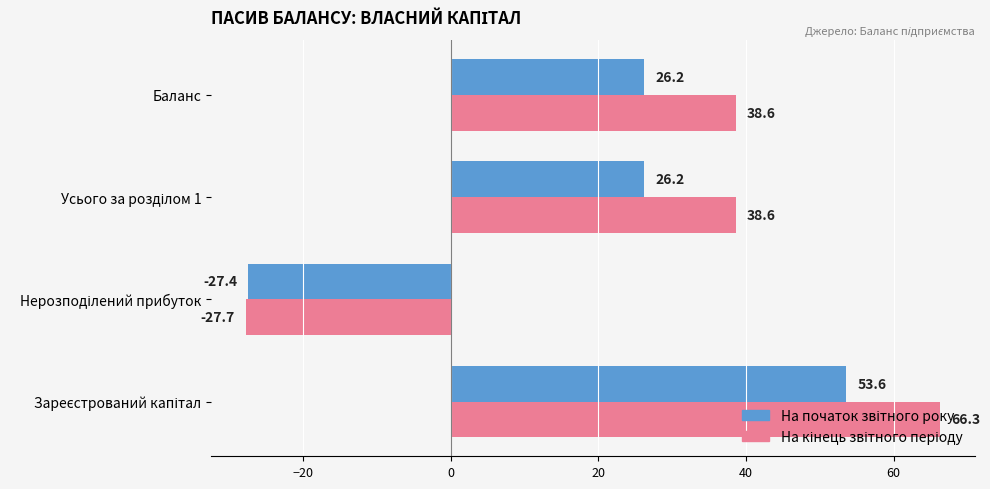

What is the minimum value shown in the chart?

-27.7